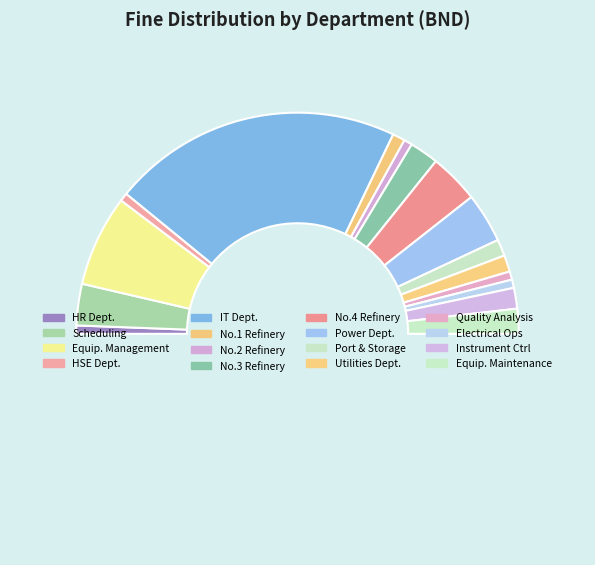

How many slices are in this pie chart?

17